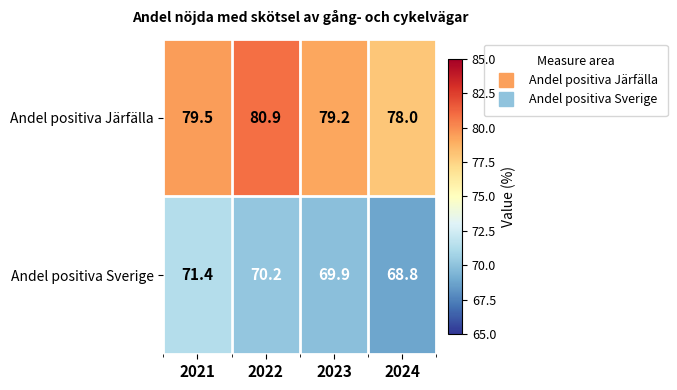

True or false: Andel positiva Järfälla has a value of 78.0 at 2024.

True